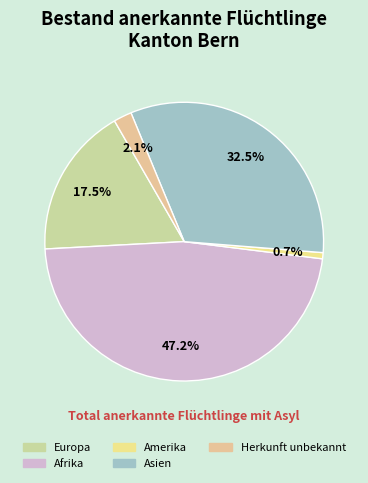

Combined, what portion of the pie is Herkunft unbekannt and Afrika?

49.3%